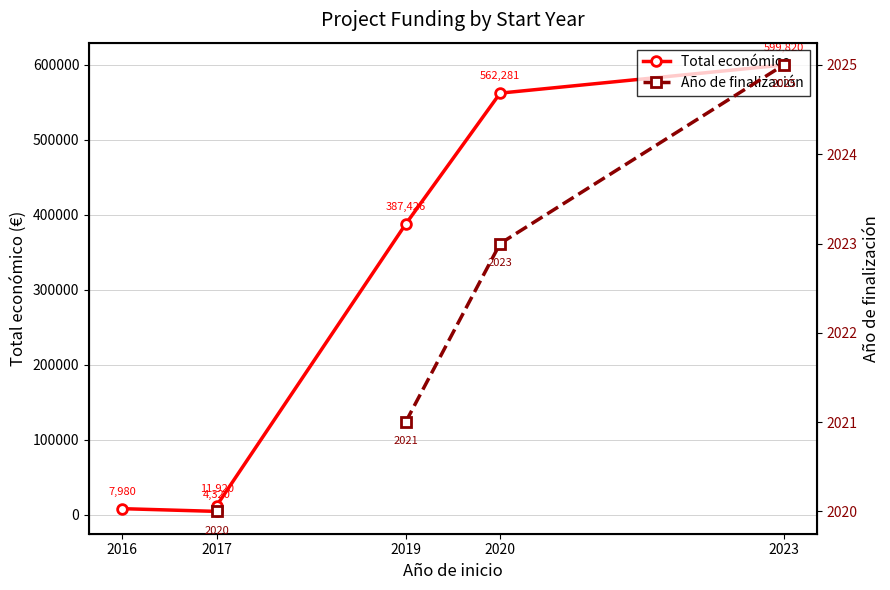

What are all the series names shown in the legend?

Total económico, Año de finalización